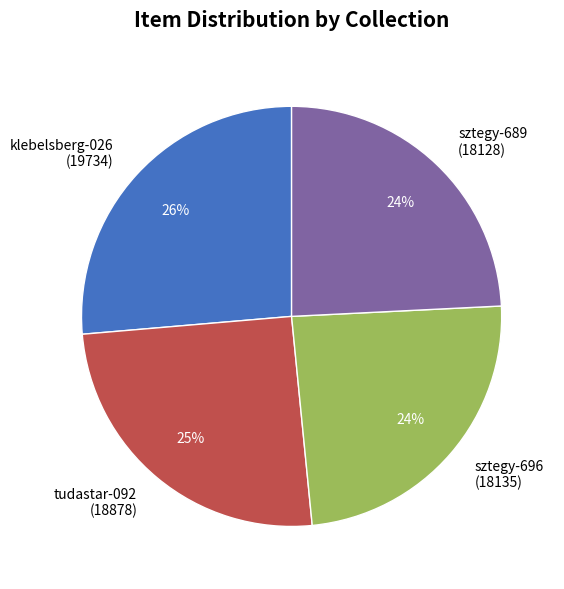

To the nearest percent, what portion does tudastar-092 (18878) represent?

25%